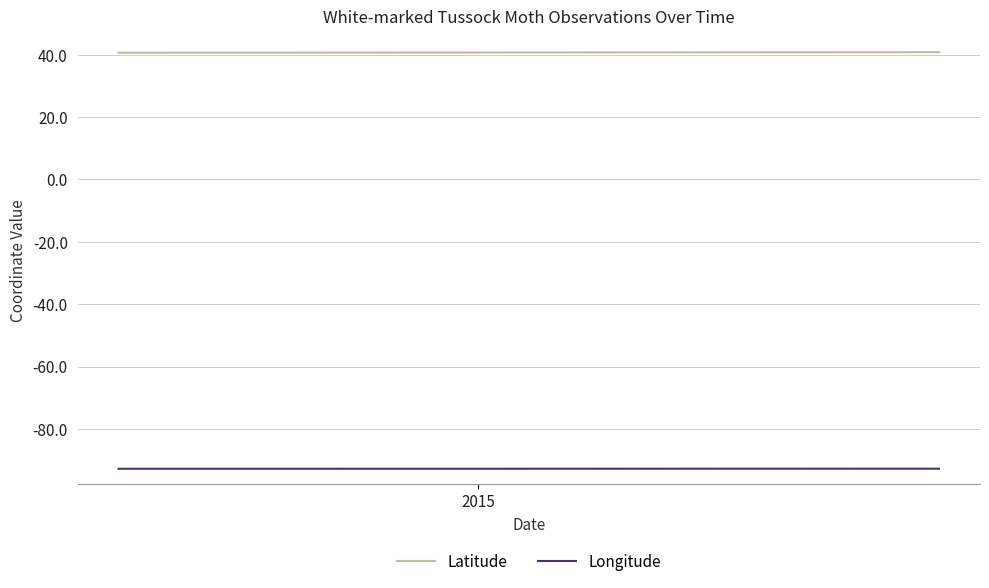

What is the value of the Latitude point at the 2nd from the left?

40.8